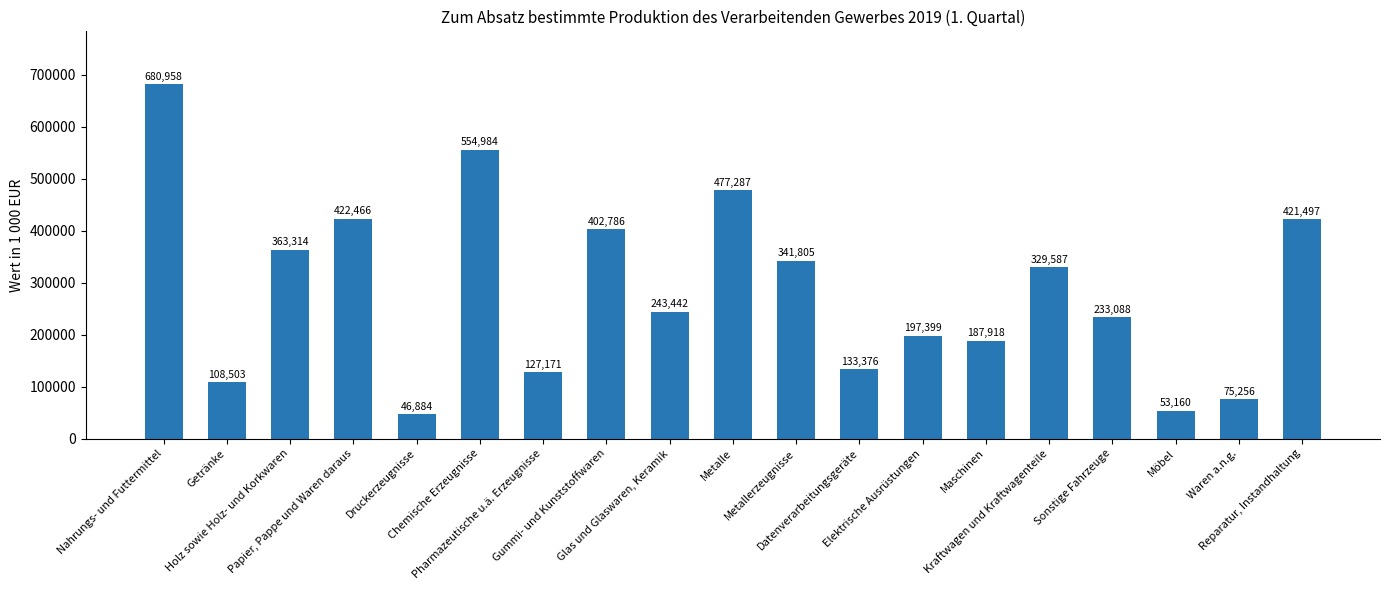

Count the number of categories in the chart.

19